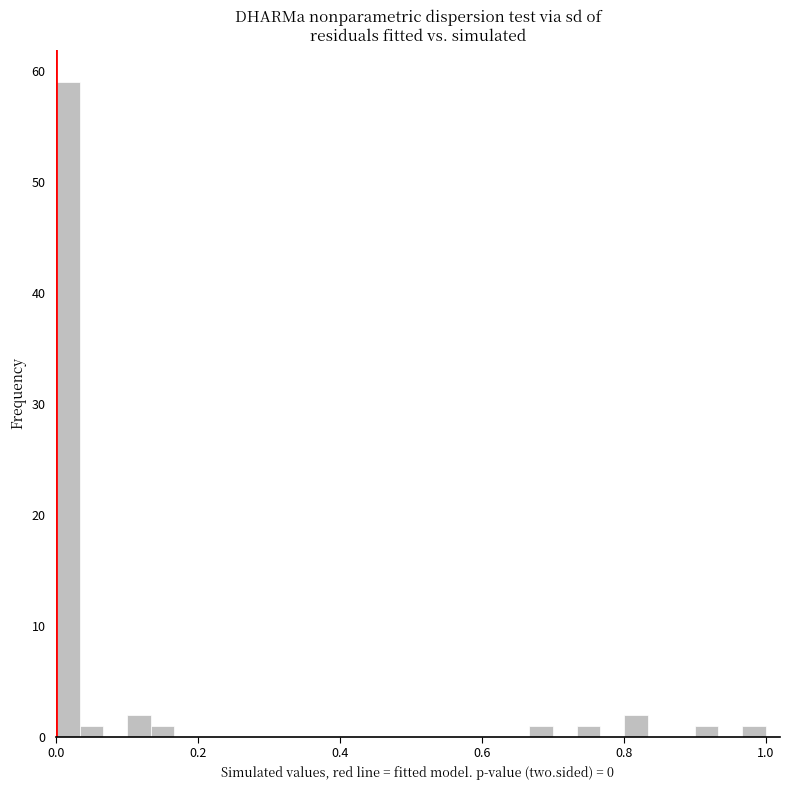

Around what value on the x-axis is the tallest bar? Give the approximate position of its centre, as read against the axis.

0.02